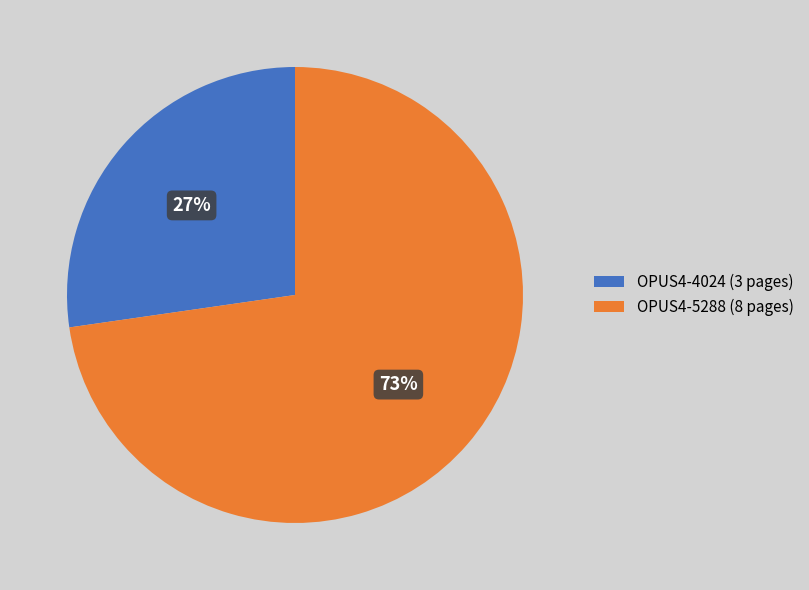

How many segments does this pie chart have?

2